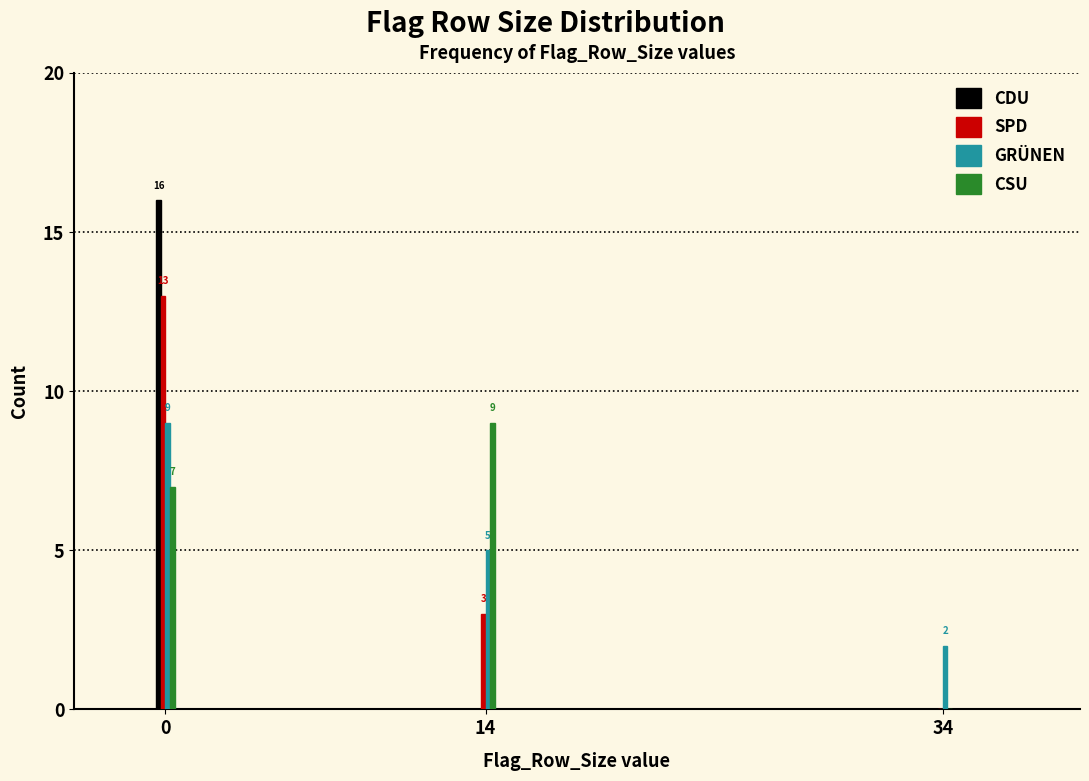

Reading left to right, list all the values displayed in this chart.

CDU: 0=16	14=0	34=0
SPD: 0=13	14=3	34=0
GRÜNEN: 0=9	14=5	34=2
CSU: 0=7	14=9	34=0